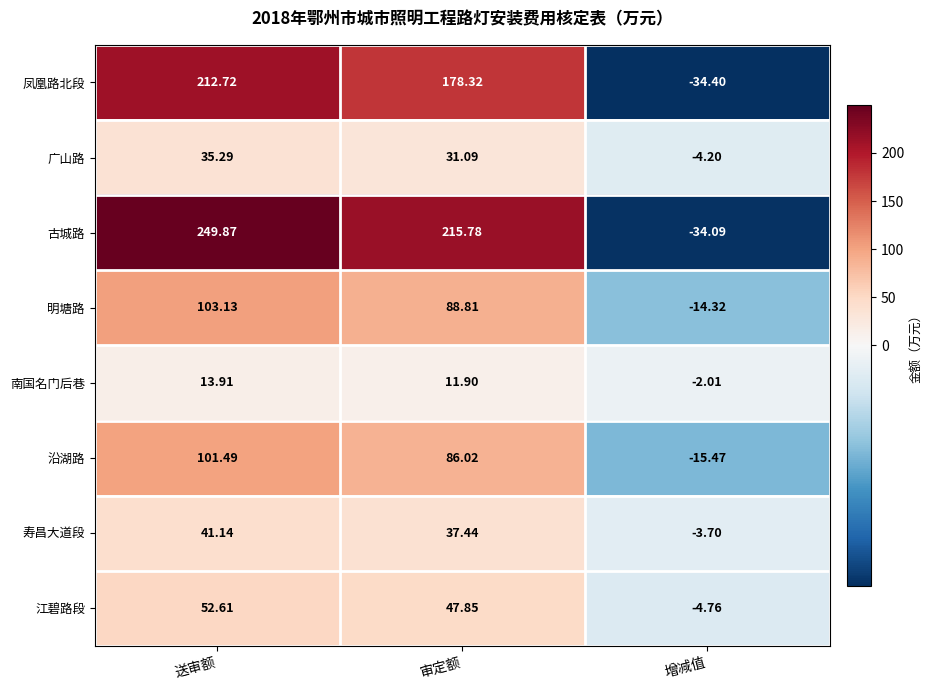

Which series changed the most between 送审额 and 增减值?

古城路